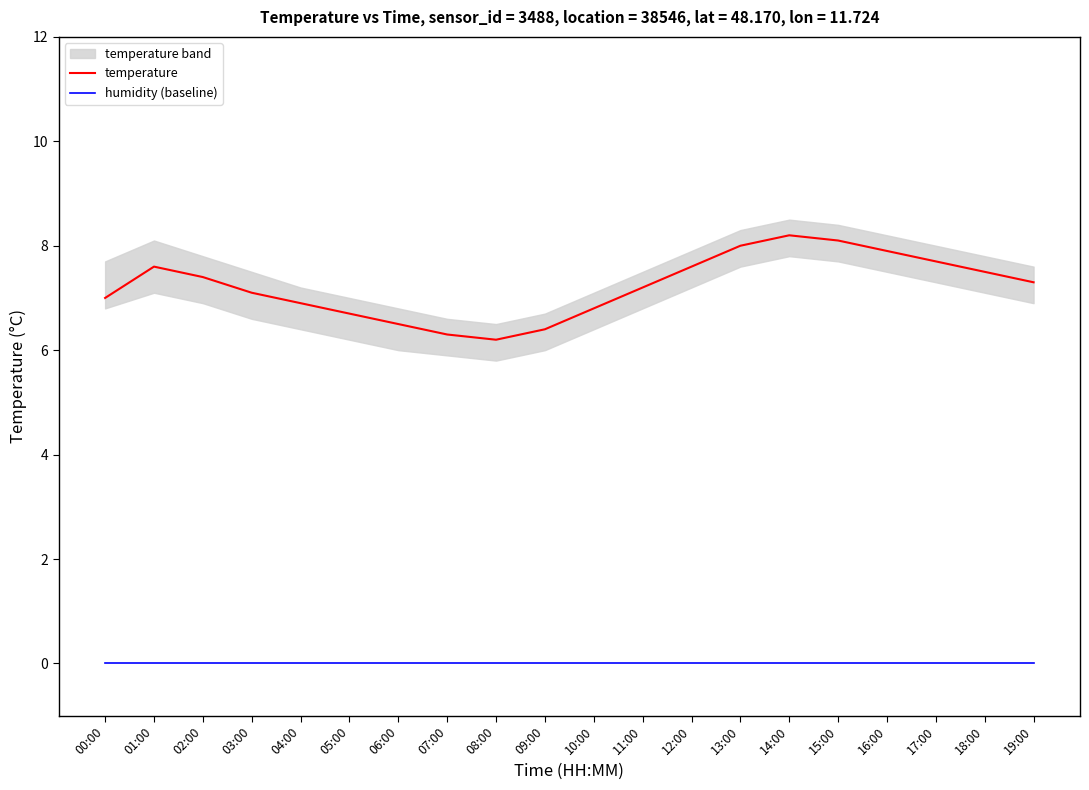

Which category has the highest value across all series?

14:00